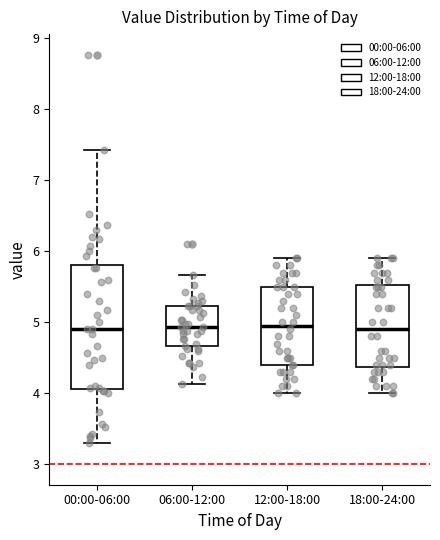

Where is the upper edge of the box for 12:00-18:00 on the y-axis? The values are not printed on the chart, so give them approximately, as read against the axis.

5.5